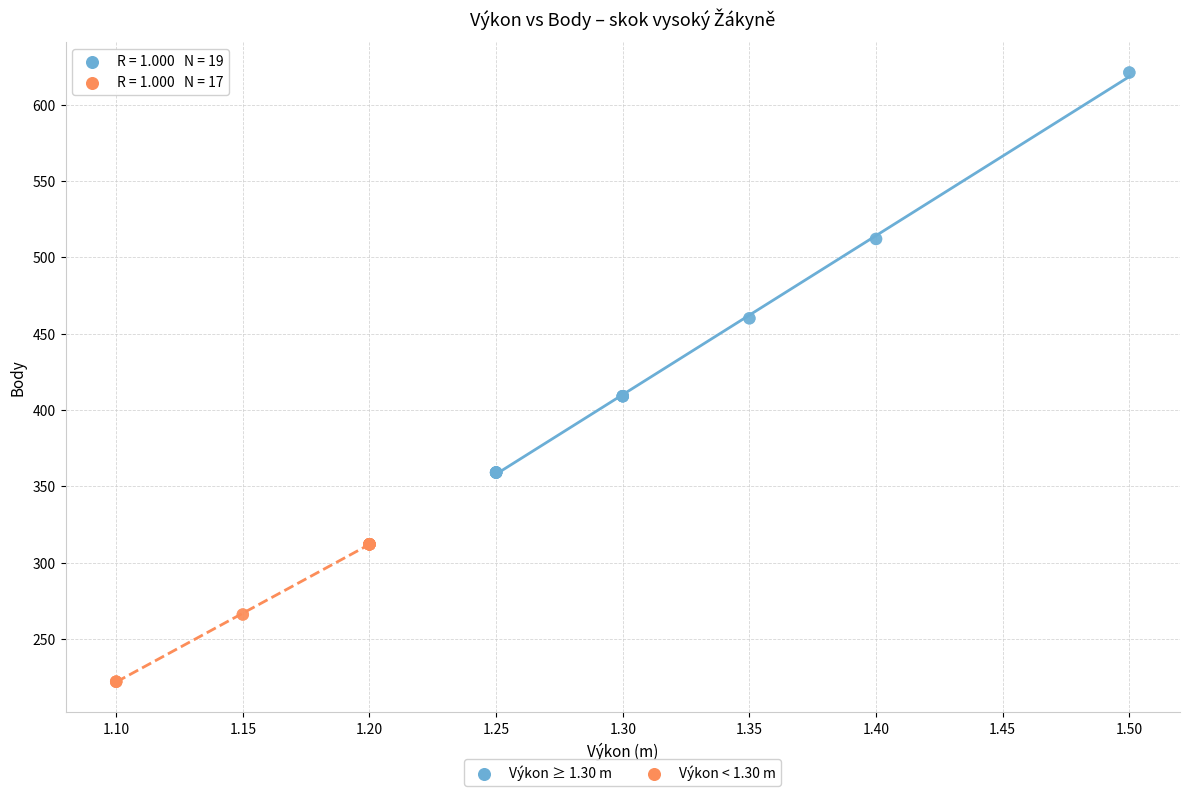

Which series contains the highest Y value?

Výkon ≥ 1.30 m